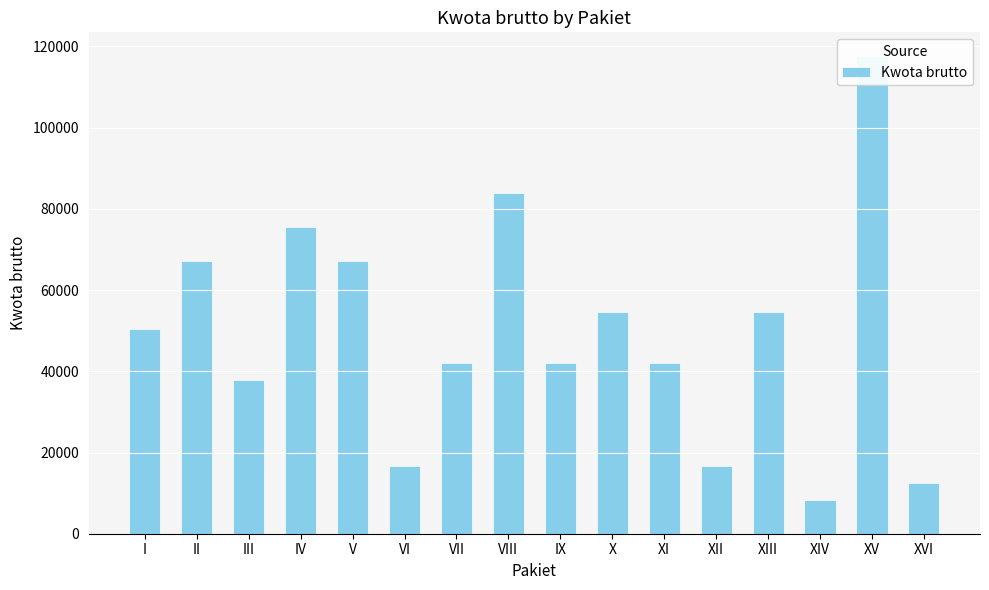

Reading right to left, list all the values displayed in this chart.

12600	117600	8400	54600	16800	42000	54600	42000	84000	42000	16800	67200	75600	37800	67200	50400